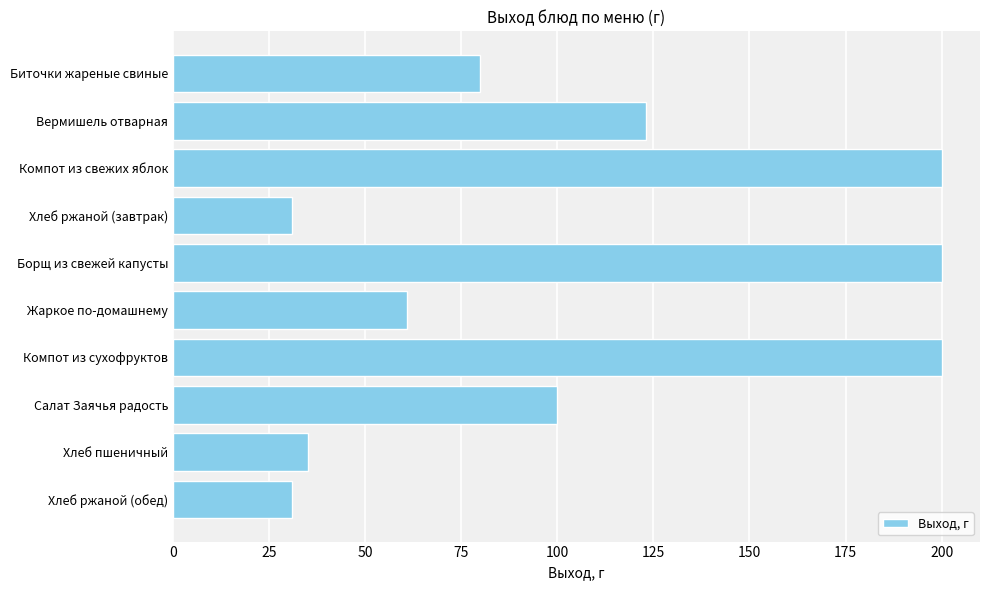

Count the number of categories in the chart.

10